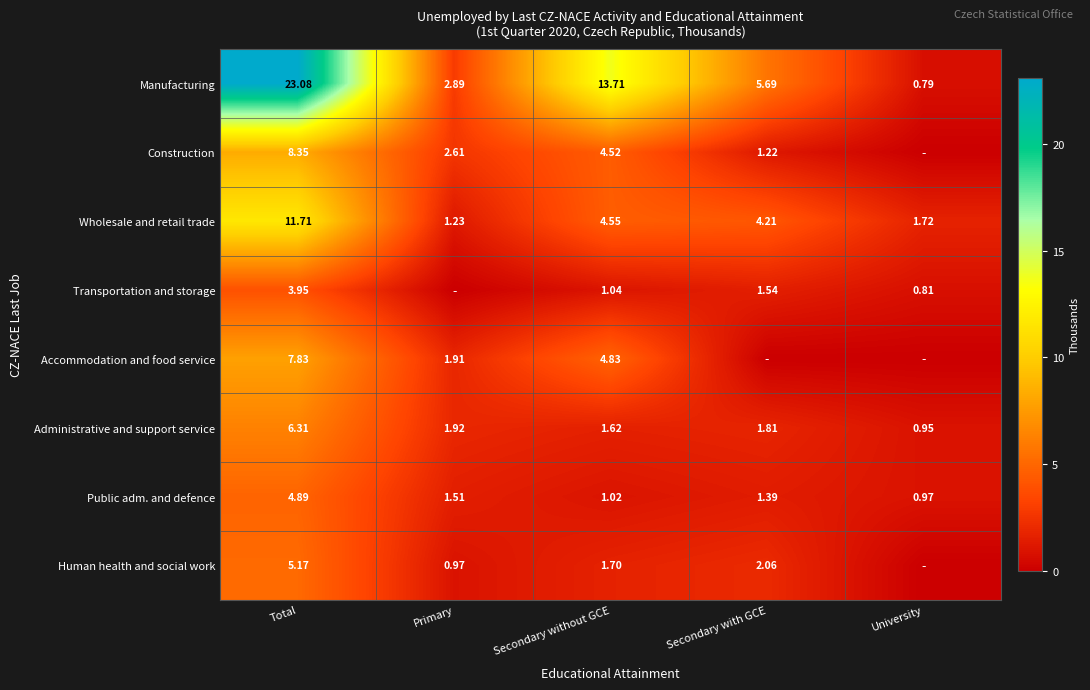

Is the value of Wholesale and retail trade at Primary greater than the value of Public adm. and defence at Secondary with GCE?

No